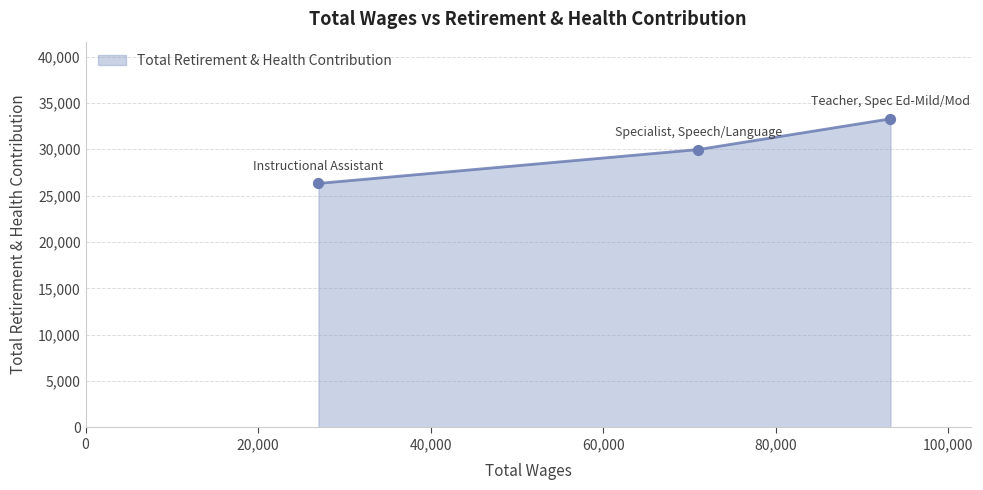

What is the average value?

29856